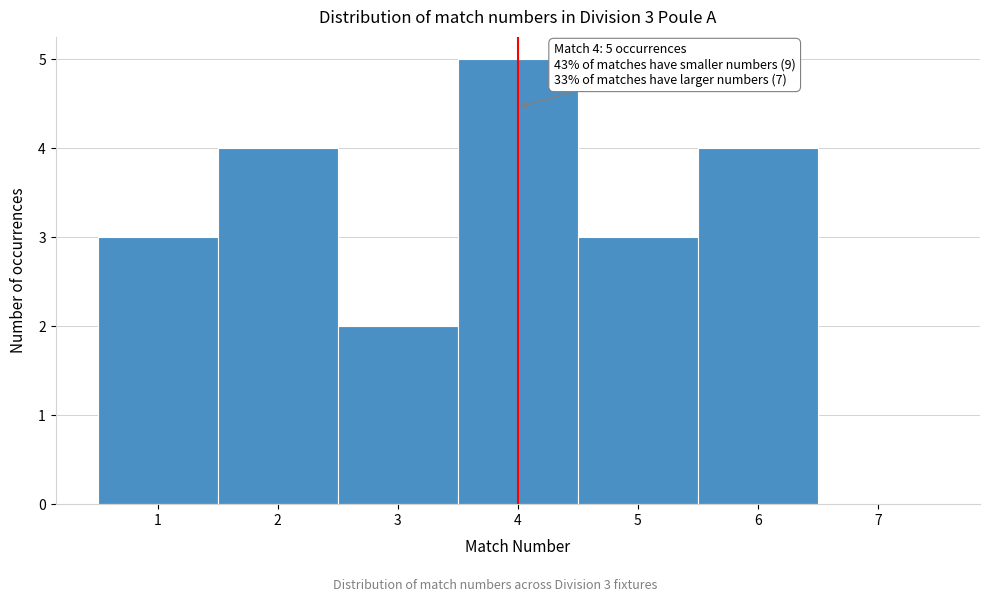

Which range on the x-axis has the tallest bar?

3.5 to 4.5